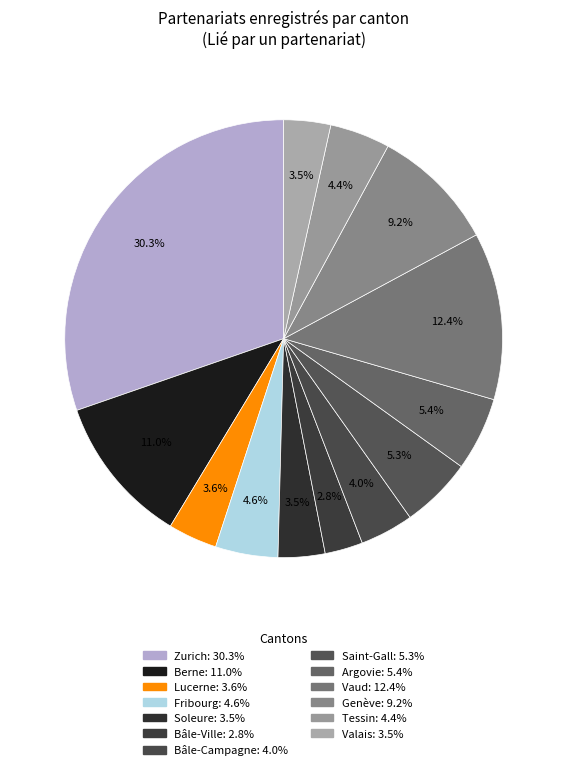

Do Zurich and Bâle-Campagne together represent more than half of the pie?

No